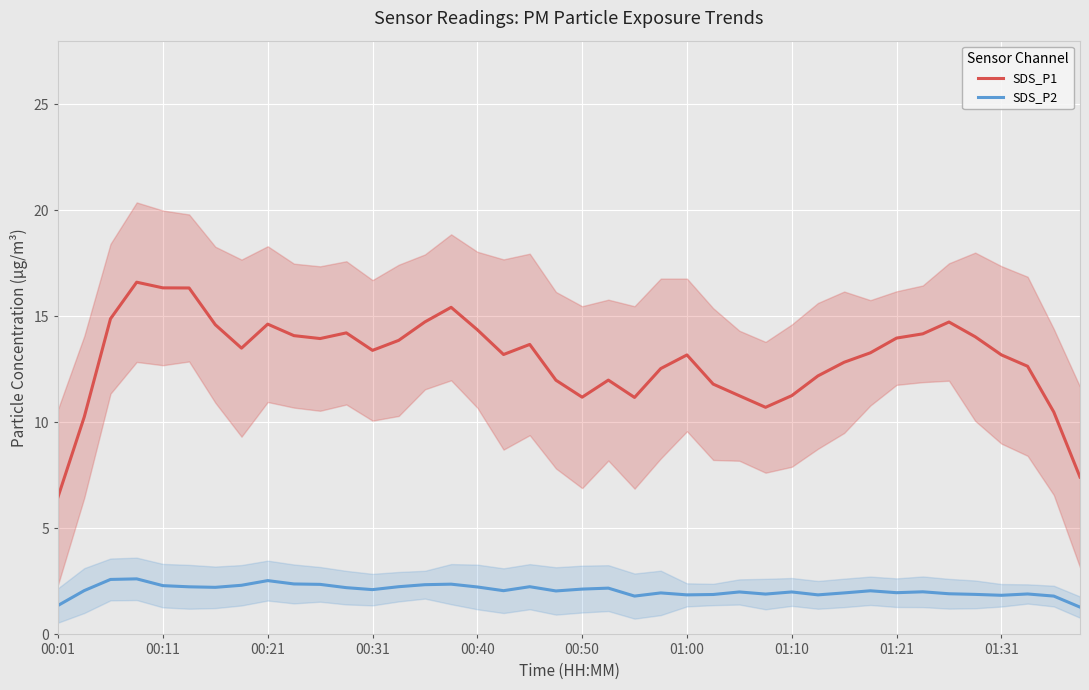

Count the number of categories in the chart.

40